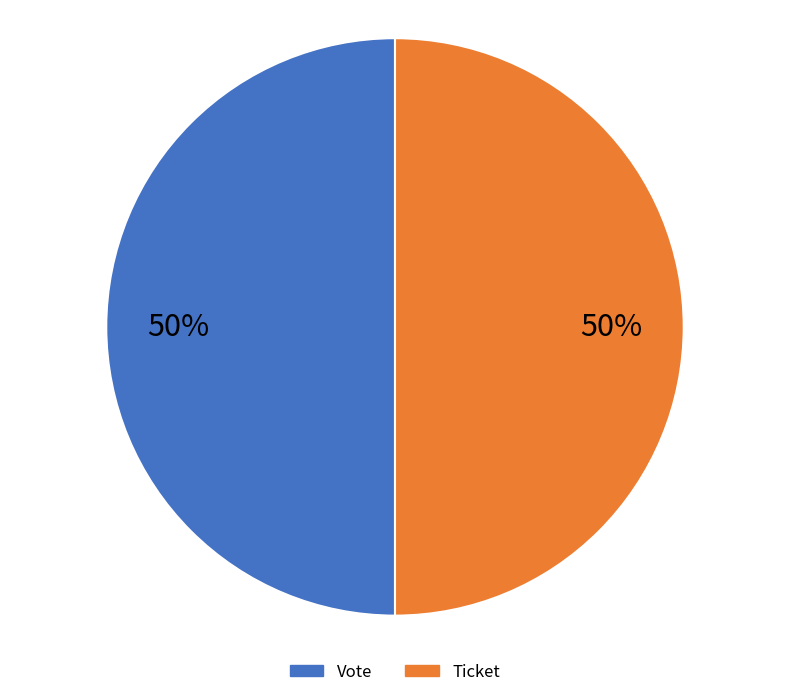

Between Ticket and Vote, which is larger?

Vote